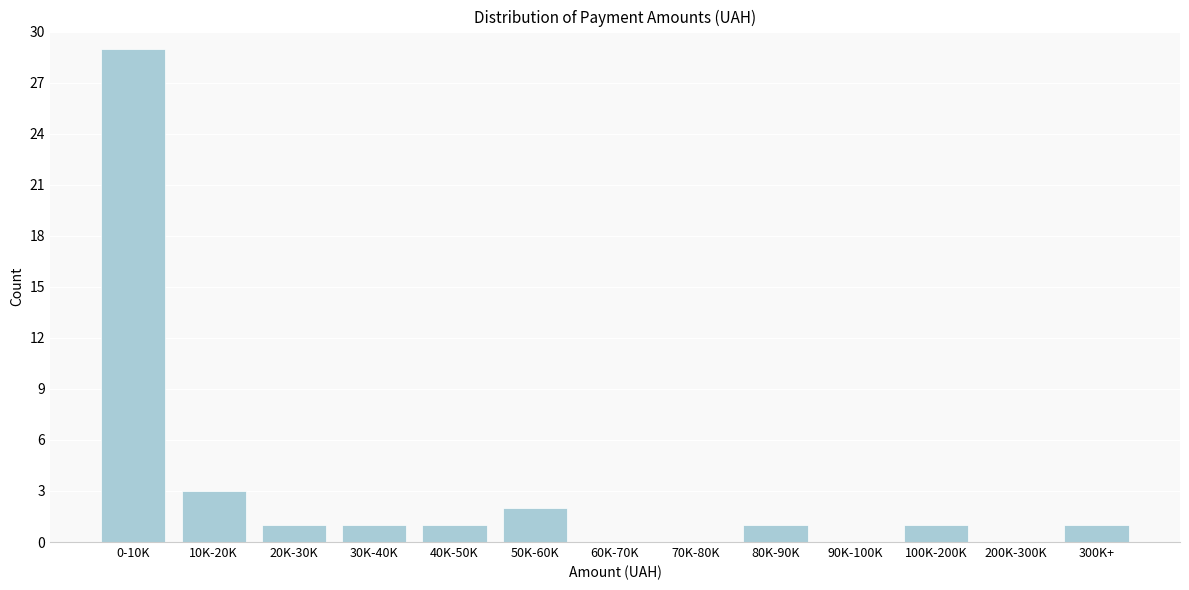

Reading right to left, transcribe all the data shown in this chart.

300K+=1	200K-300K=0	100K-200K=1	90K-100K=0	80K-90K=1	70K-80K=0	60K-70K=0	50K-60K=2	40K-50K=1	30K-40K=1	20K-30K=1	10K-20K=3	0-10K=29